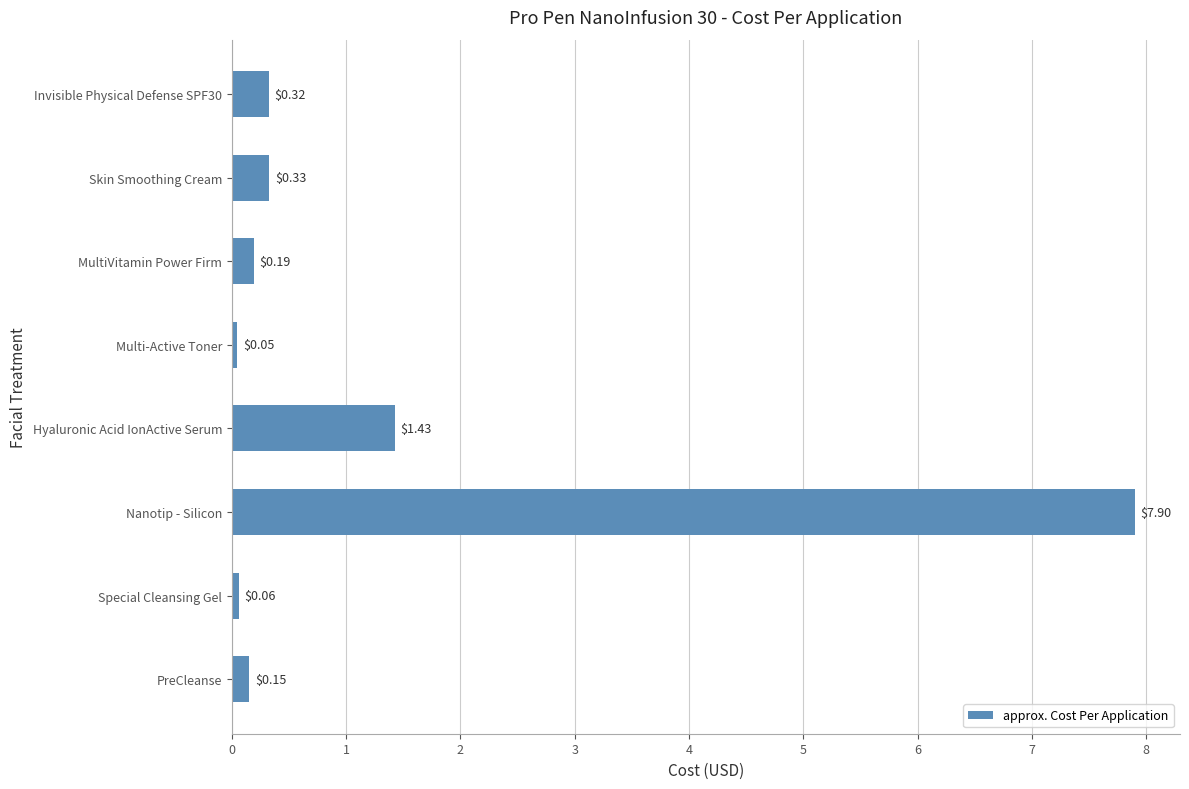

What is the change in value from Hyaluronic Acid IonActive Serum to Multi-Active Toner?

-1.4